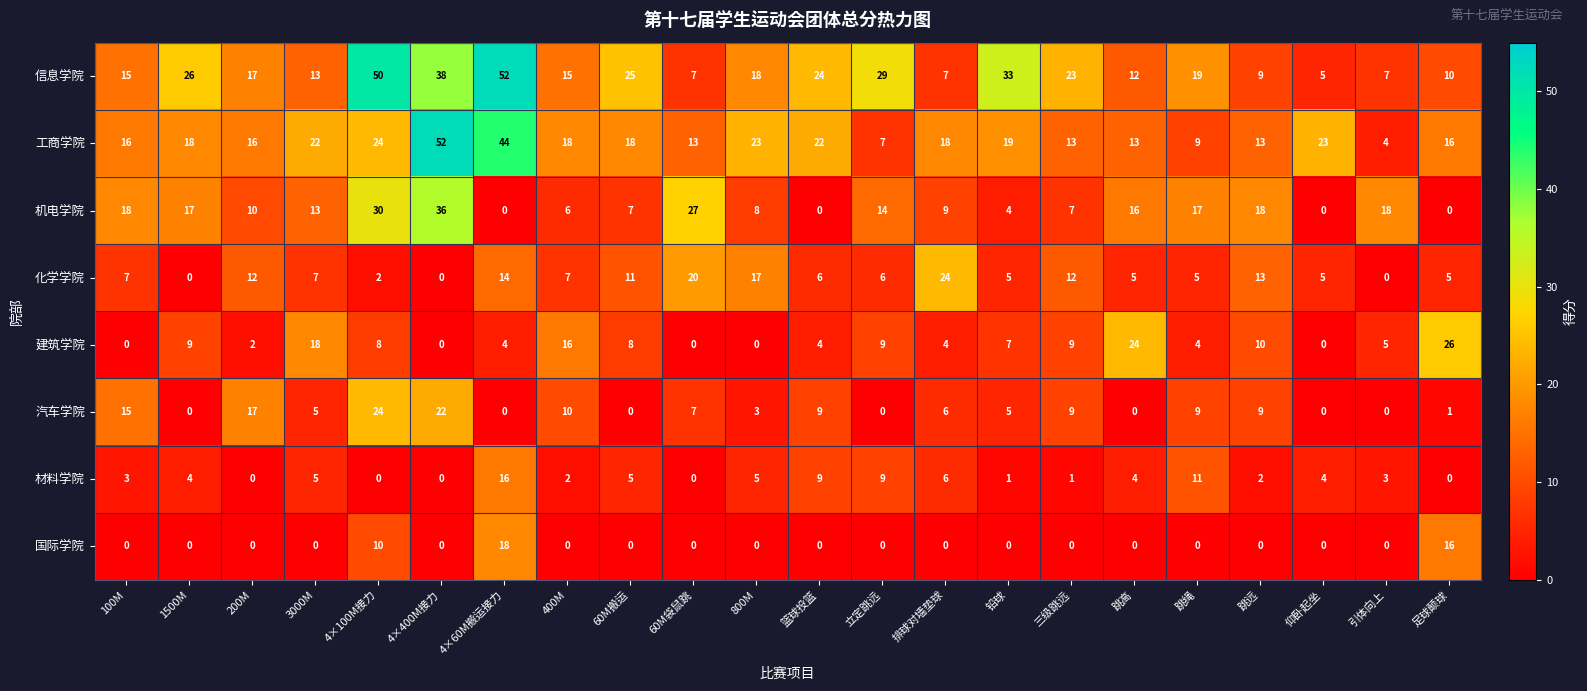

What is the difference between the highest and lowest values at 跳远?

18